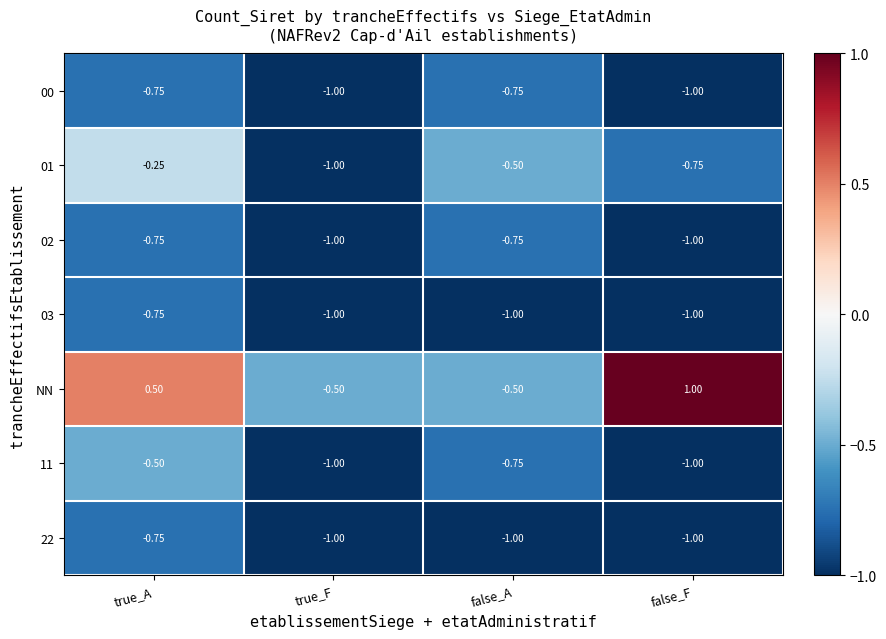

At which label does 01 reach its peak?

true_A